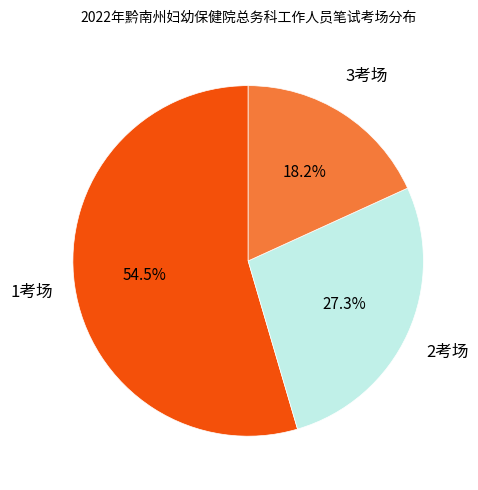

What portion of the pie excludes 1考场?

45.5%